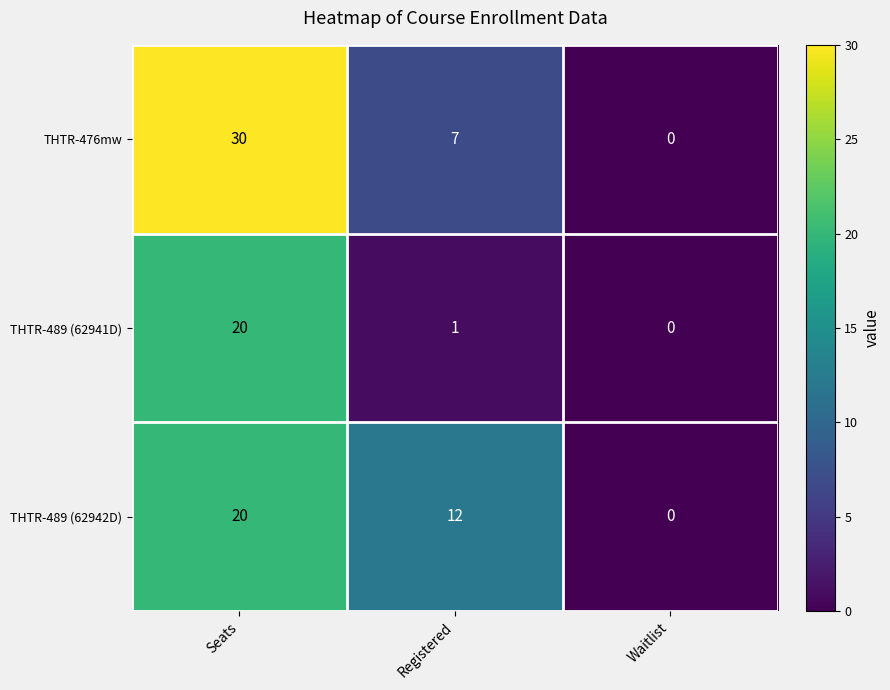

Which series has the largest total across all categories?

THTR-476mw